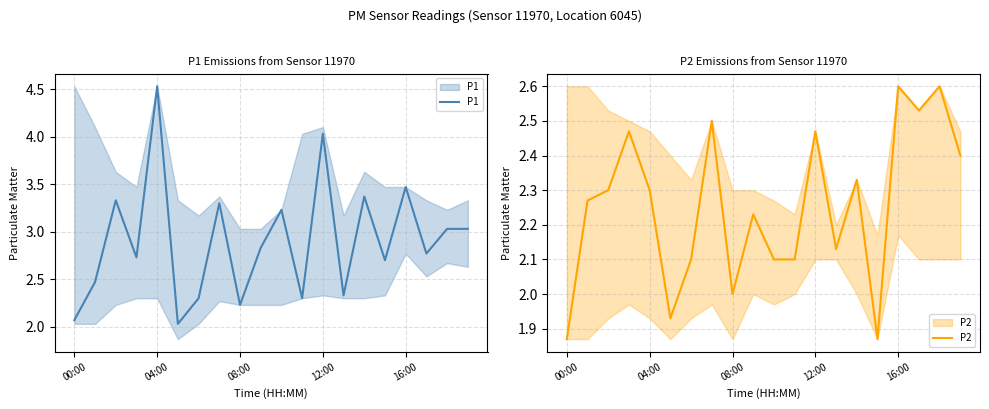

Which category has the lowest value across all series?

00:00